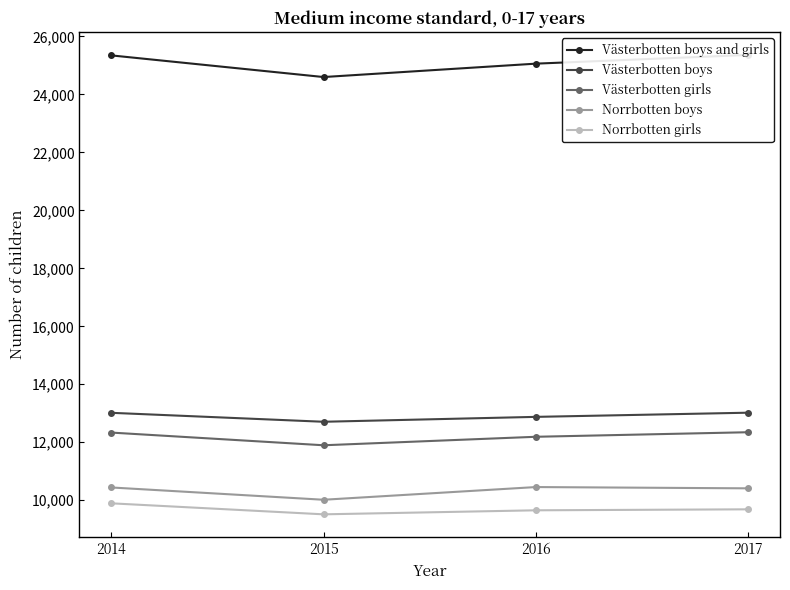

At how many categories does at least one series exceed 16331?

4